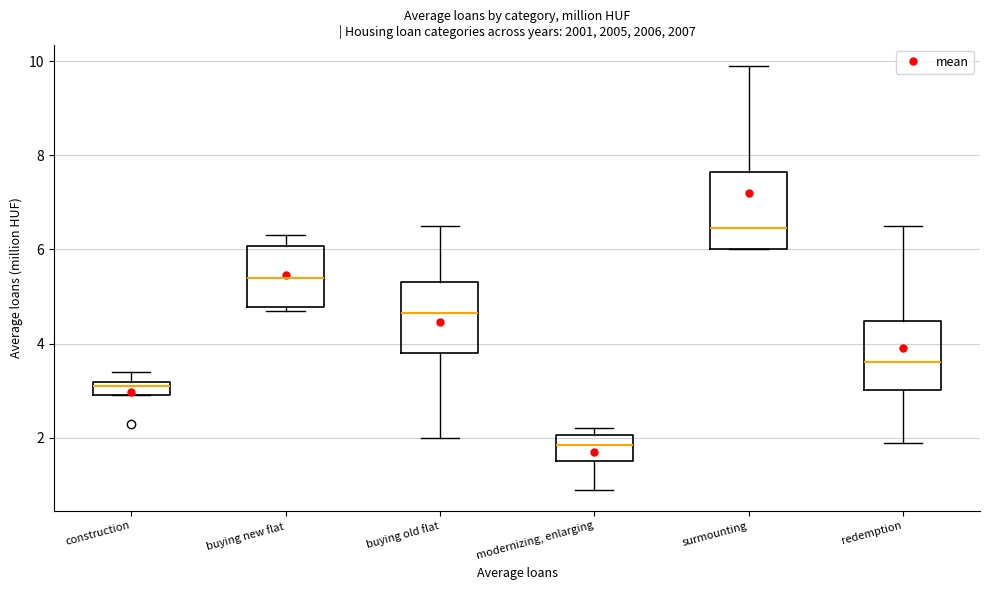

Where is the lower edge of the box for construction on the y-axis? The values are not printed on the chart, so give them approximately, as read against the axis.

3.0